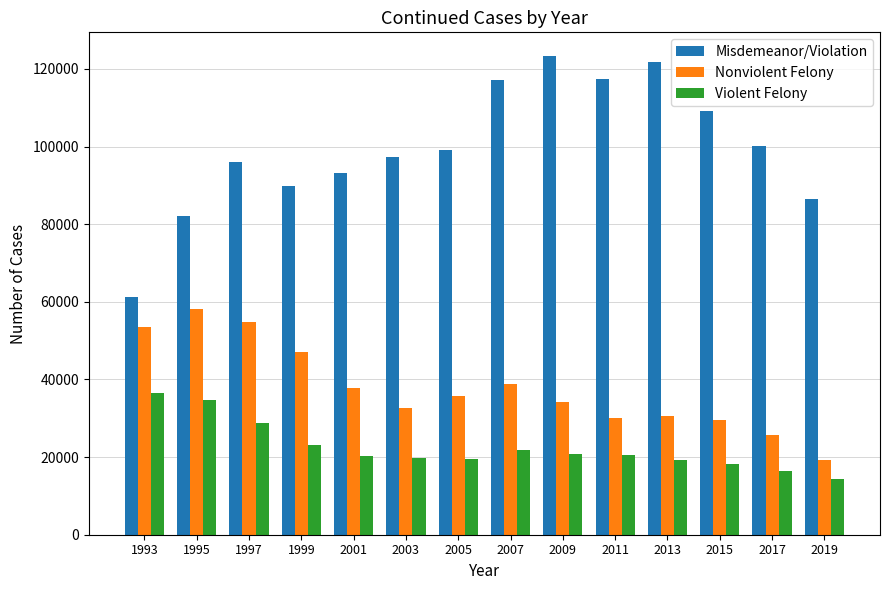

How many groups of bars are there?

14